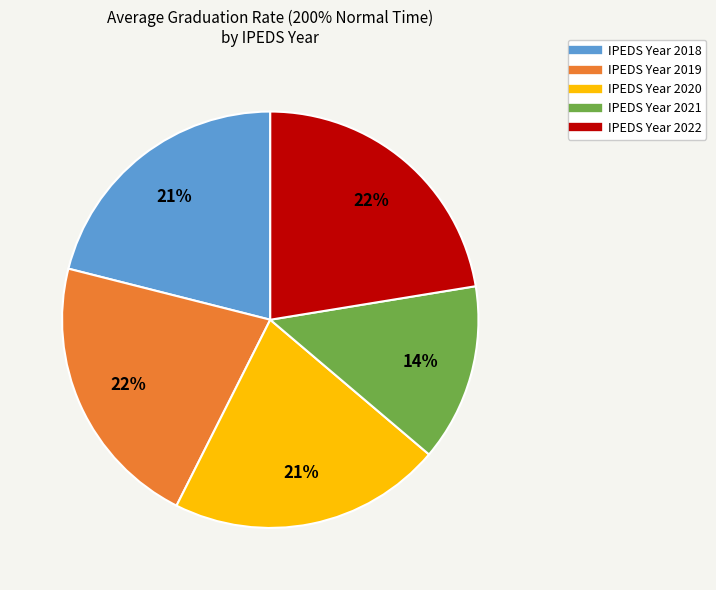

Is there a majority slice in this chart?

No